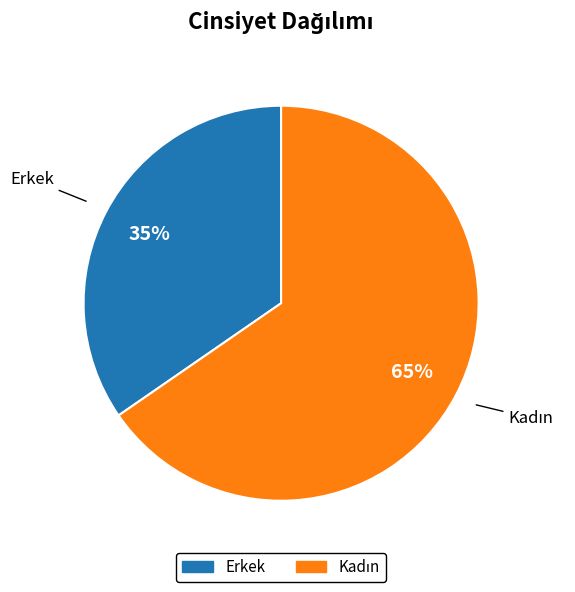

To the nearest percent, what is the average slice percentage?

50%